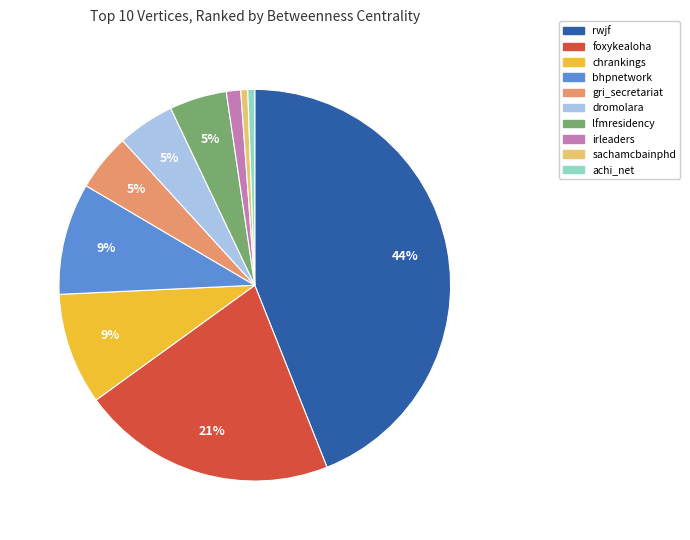

Between bhpnetwork and lfmresidency, which is larger?

bhpnetwork